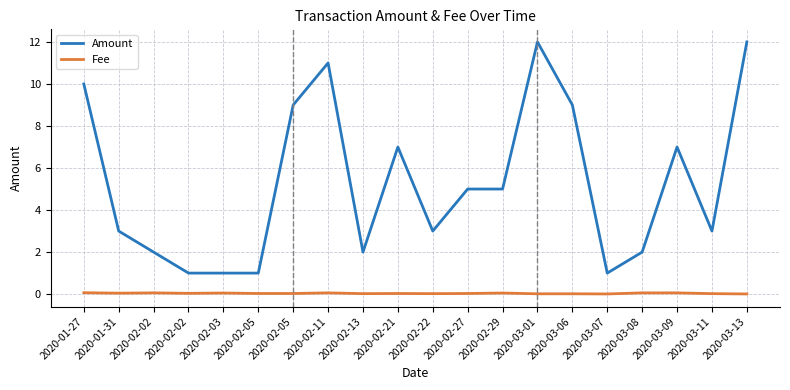

True or false: Fee and Amount intersect in this chart.

False